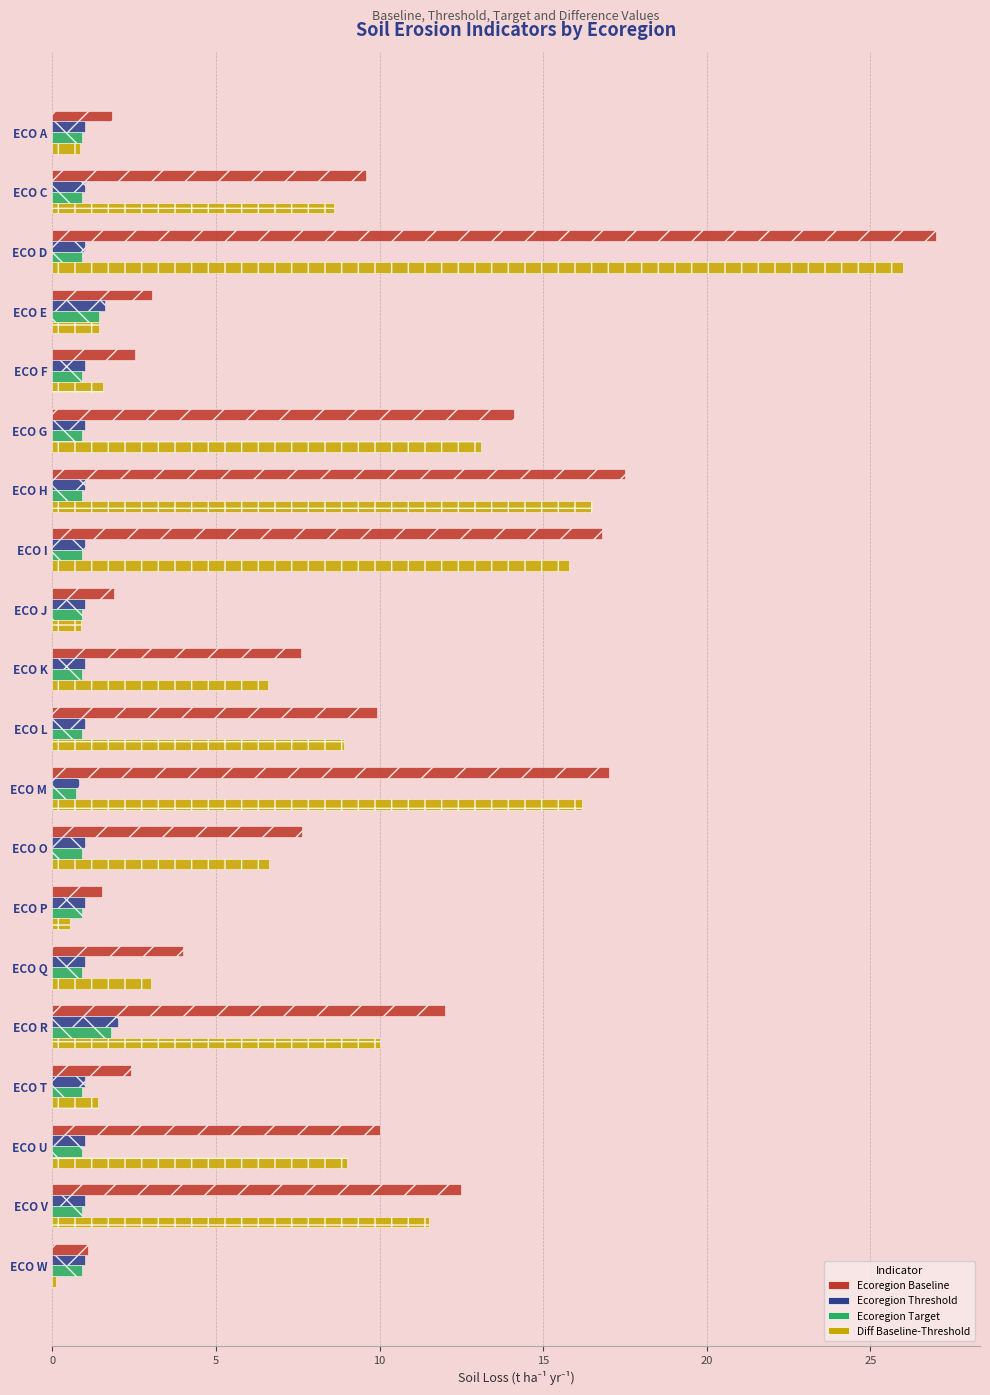

What is the greatest value displayed?

27.0